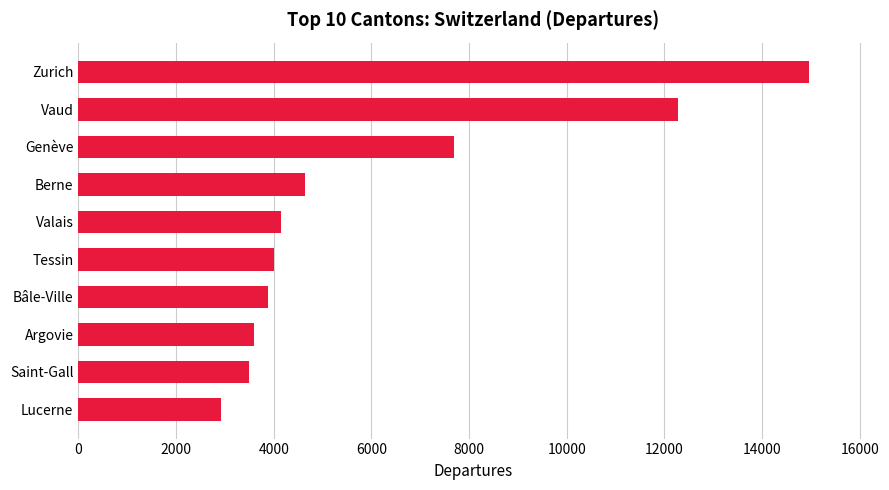

Reading bottom to top, extract all data points from this chart.

Lucerne=2921	Saint-Gall=3493	Argovie=3597	Bâle-Ville=3885	Tessin=4011	Valais=4142	Berne=4635	Genève=7700	Vaud=12280	Zurich=14958